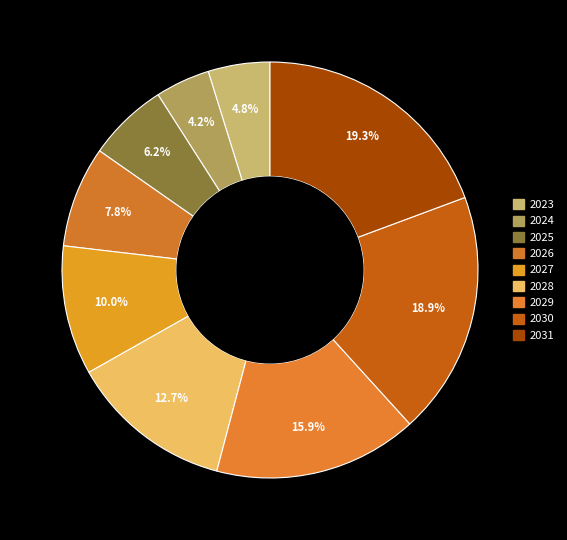

Which category has the biggest portion of the pie?

2031